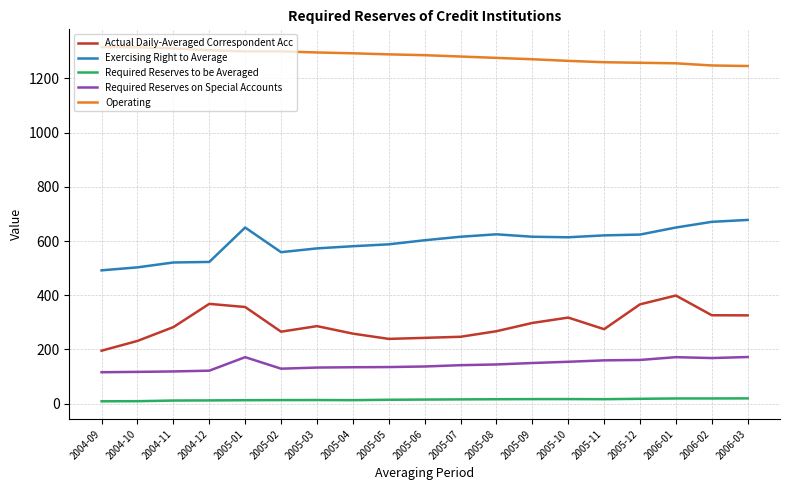

Is it true that Operating equals 1289.0 at 2005-05?

True